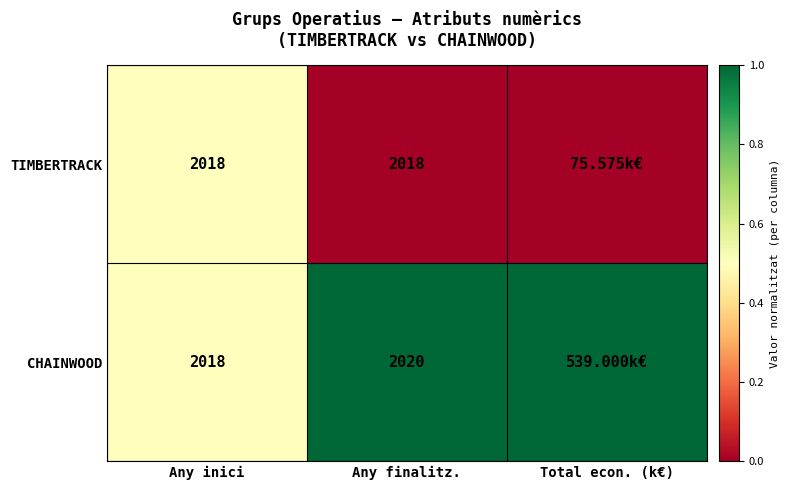

What is the total value across all series at Any inici?

4036